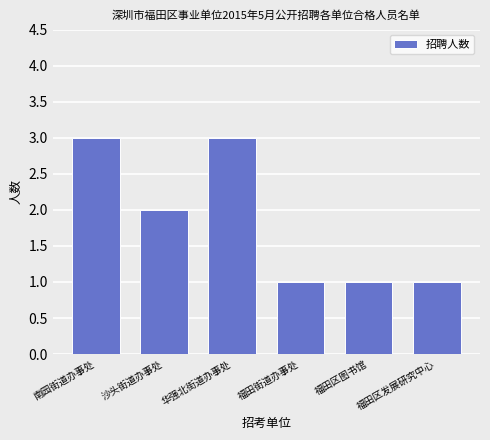

The value at 福田区图书馆 is 0. True or false?

False